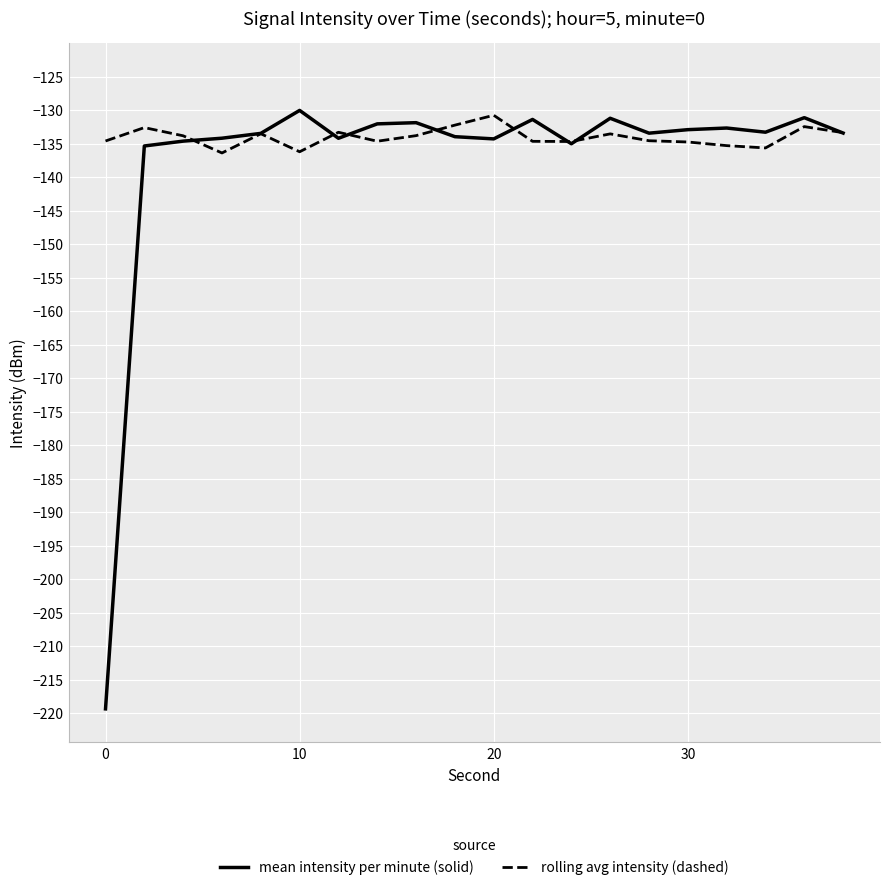

Which series has the largest total across all categories?

rolling avg intensity (dashed)